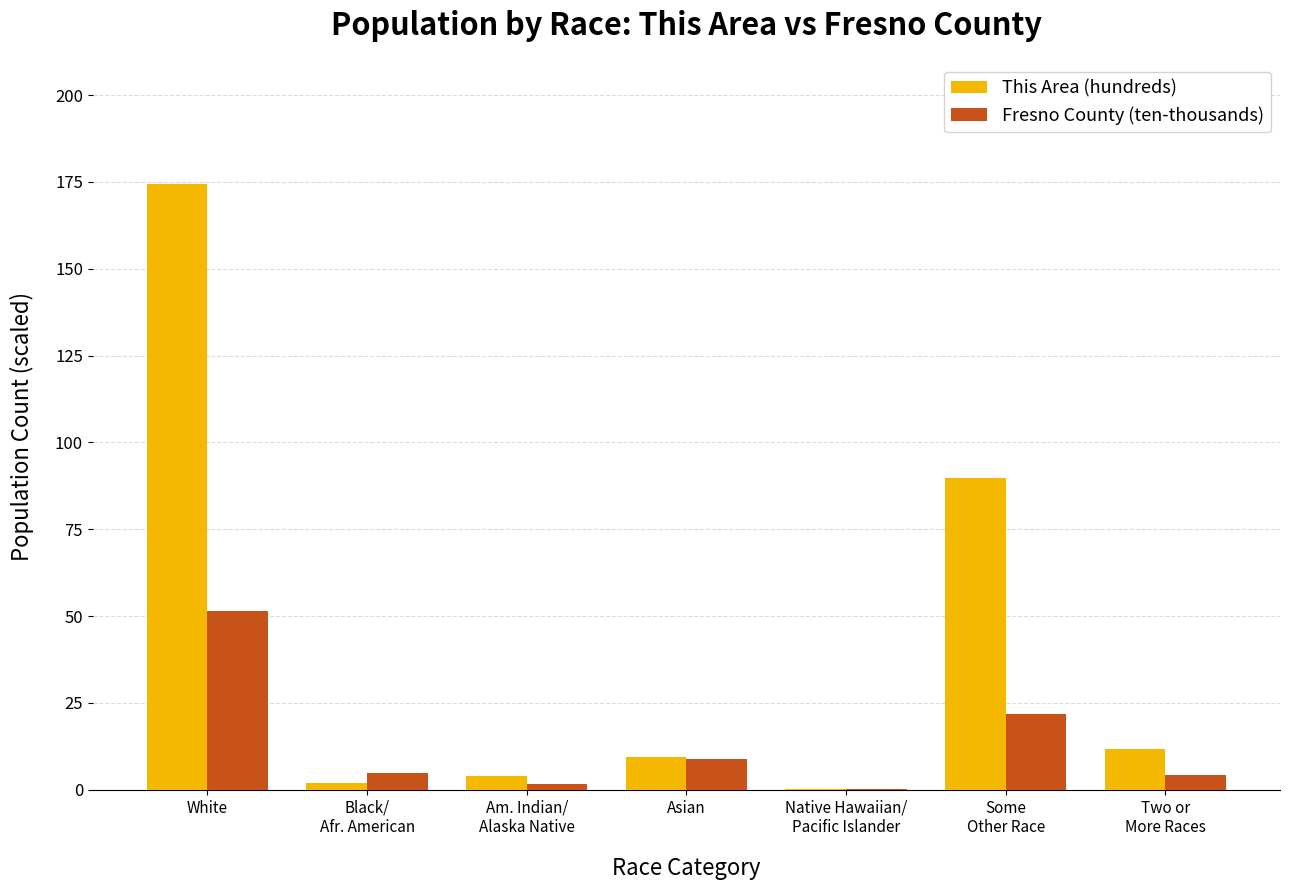

At which category is the sum across all series the highest?

White